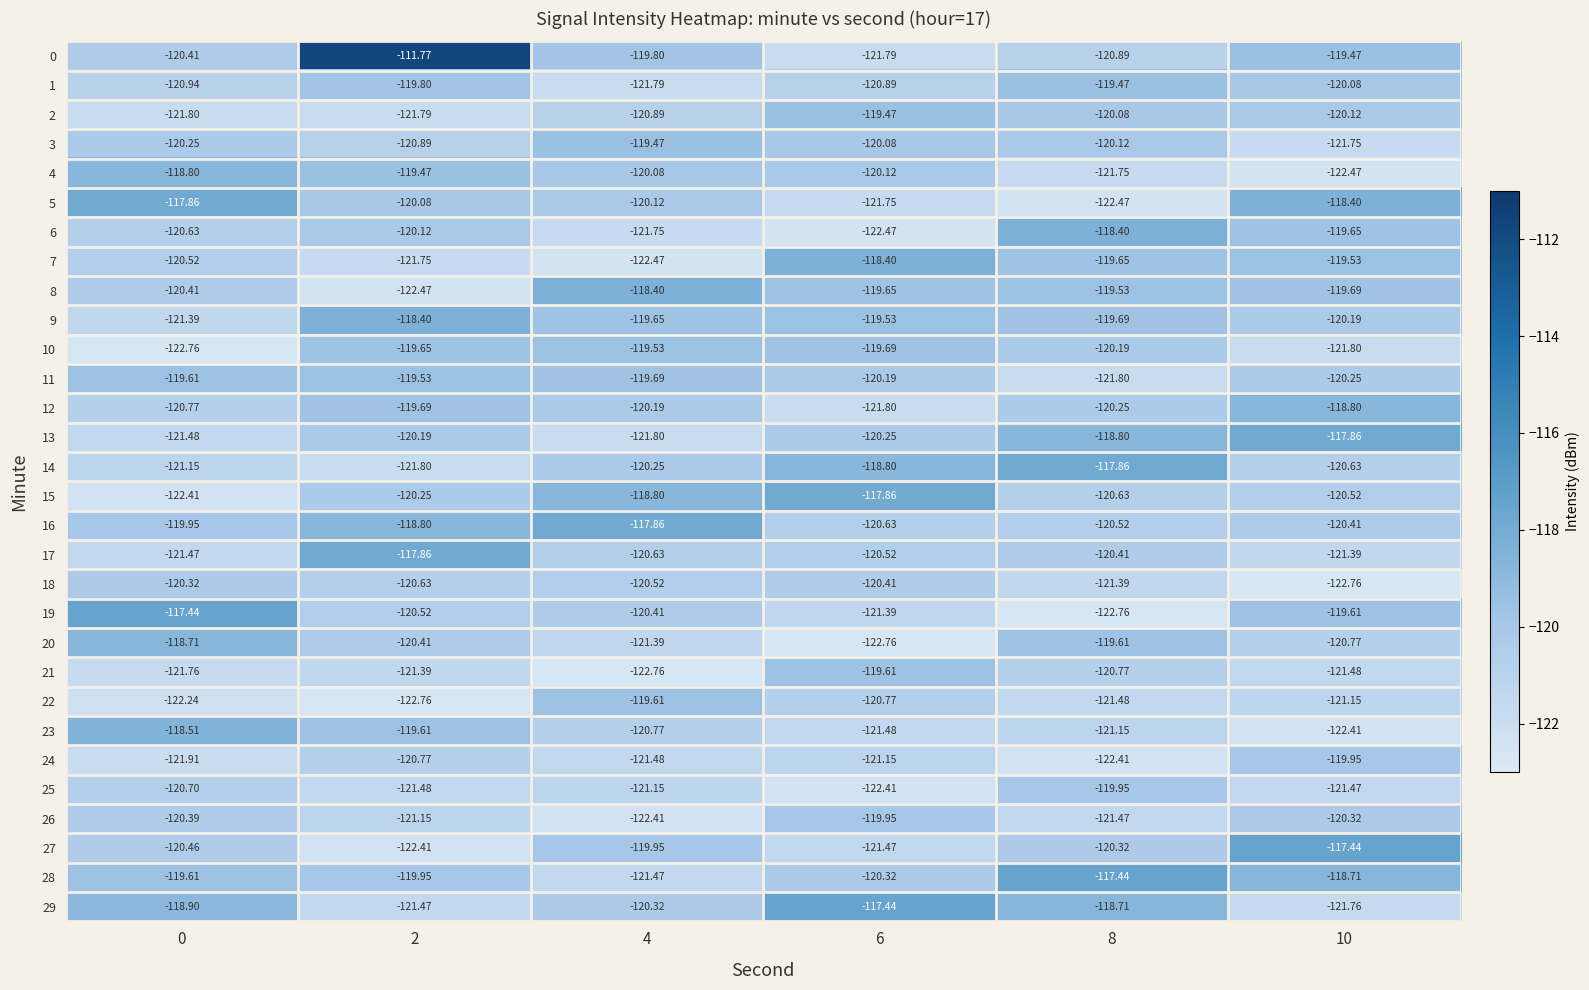

Which series has the widest spread of values?

0